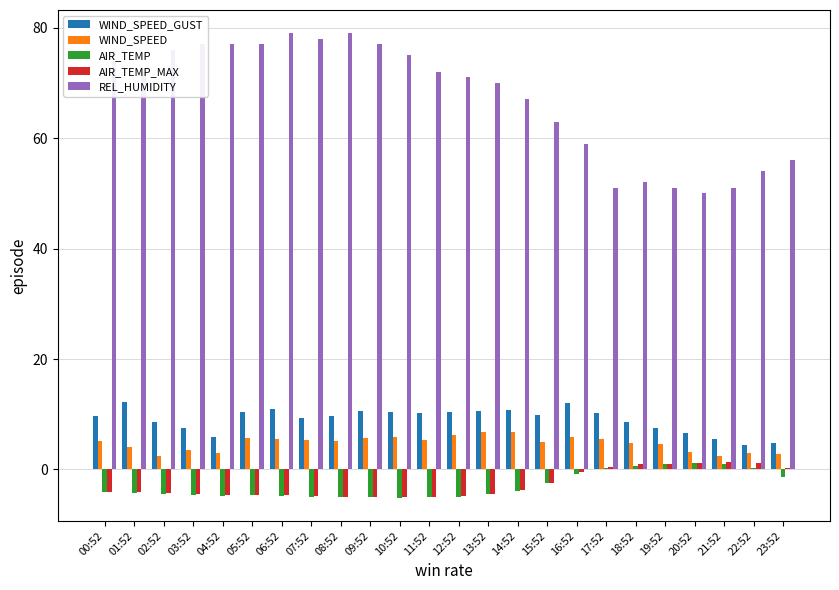

True or false: WIND_SPEED_GUST has a value of 11.0 at 06:52.

True